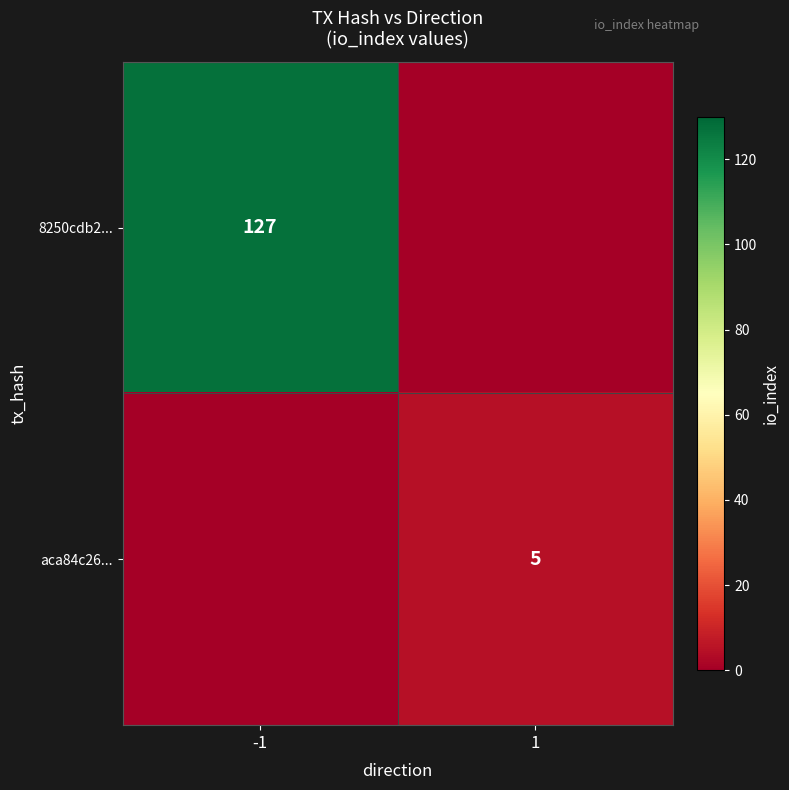

Is it true that 8250cdb2... equals 194 at -1?

False